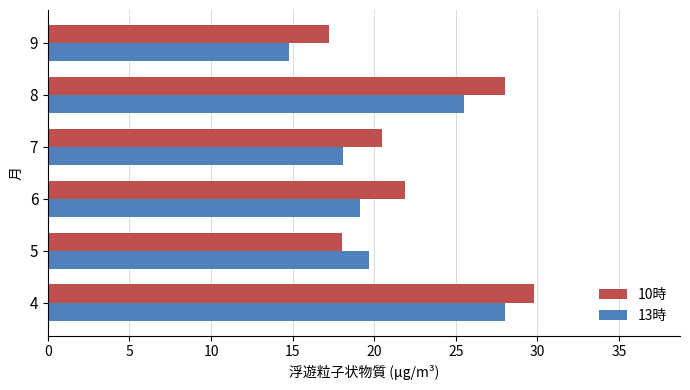

What are all the series names shown in the legend?

10時, 13時